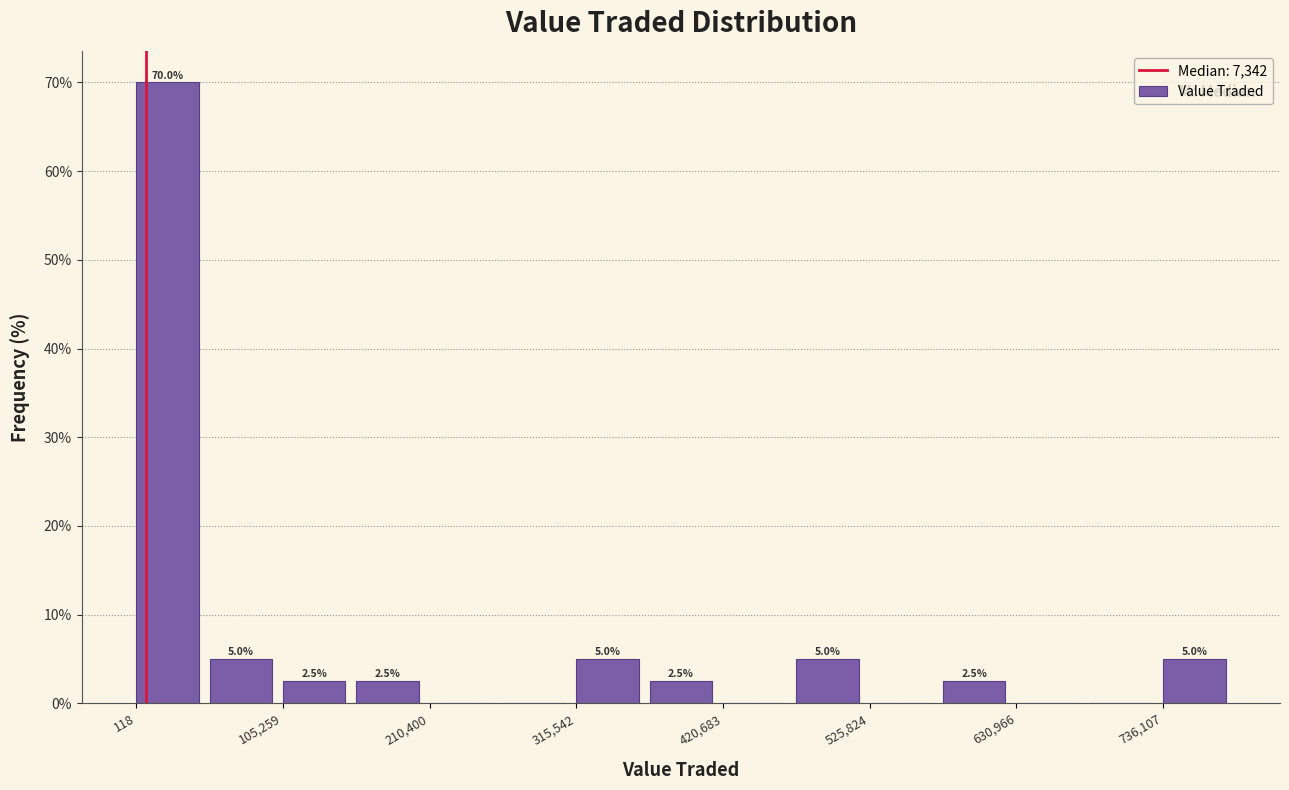

Around what value on the x-axis is the tallest bar? Give the approximate position of its centre, as read against the axis.

20000